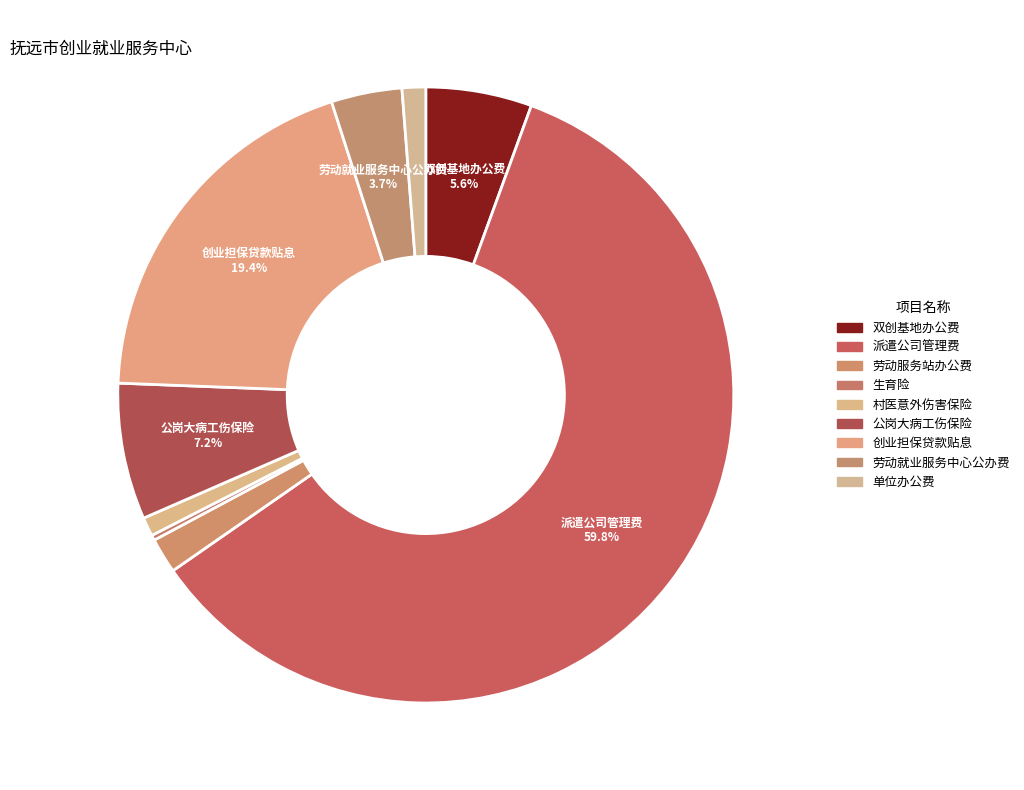

To the nearest percent, what is the combined percentage of 劳动就业服务中心公办费 and 单位办公费?

5%